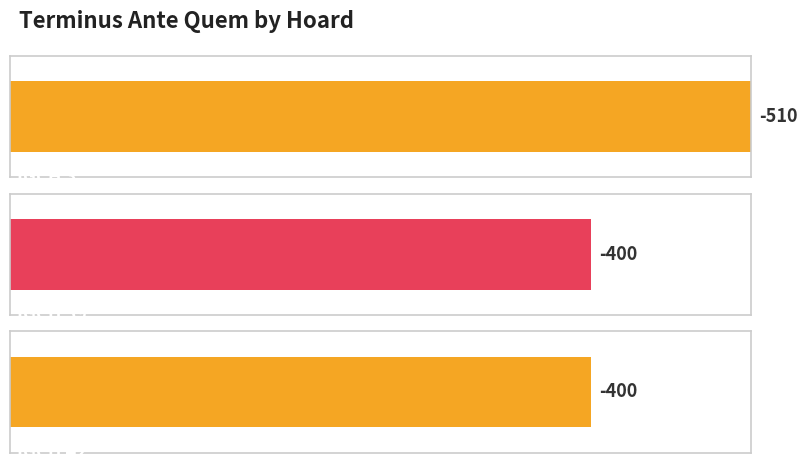

Reading left to right, what are all the values shown in this chart?

IGCH 3=-510	IGCH 39=-400	IGCH 42=-400